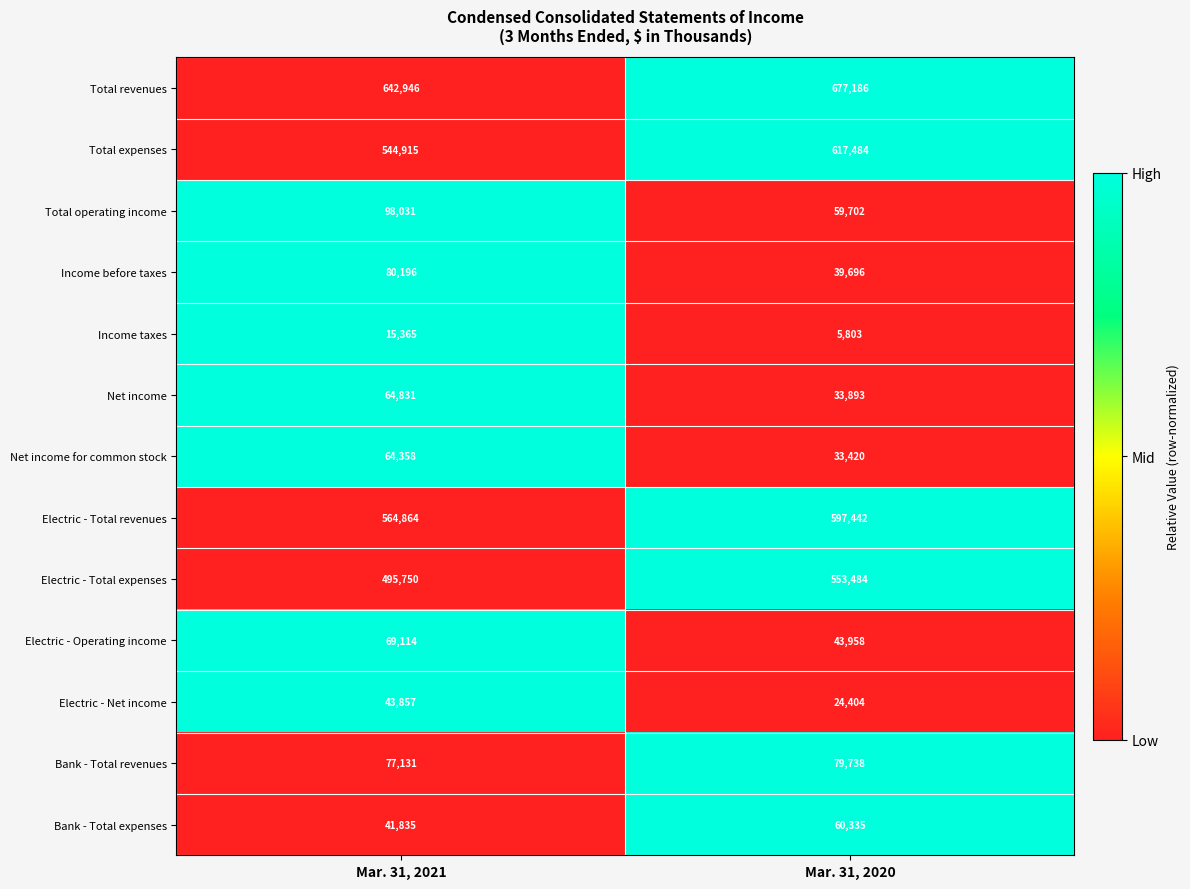

Reading left to right, what are all the values shown in this chart?

Total revenues: 642946	677186
Total expenses: 544915	617484
Total operating income: 98031	59702
Income before taxes: 80196	39696
Income taxes: 15365	5803
Net income: 64831	33893
Net income for common stock: 64358	33420
Electric - Total revenues: 564864	597442
Electric - Total expenses: 495750	553484
Electric - Operating income: 69114	43958
Electric - Net income: 43857	24404
Bank - Total revenues: 77131	79738
Bank - Total expenses: 41835	60335